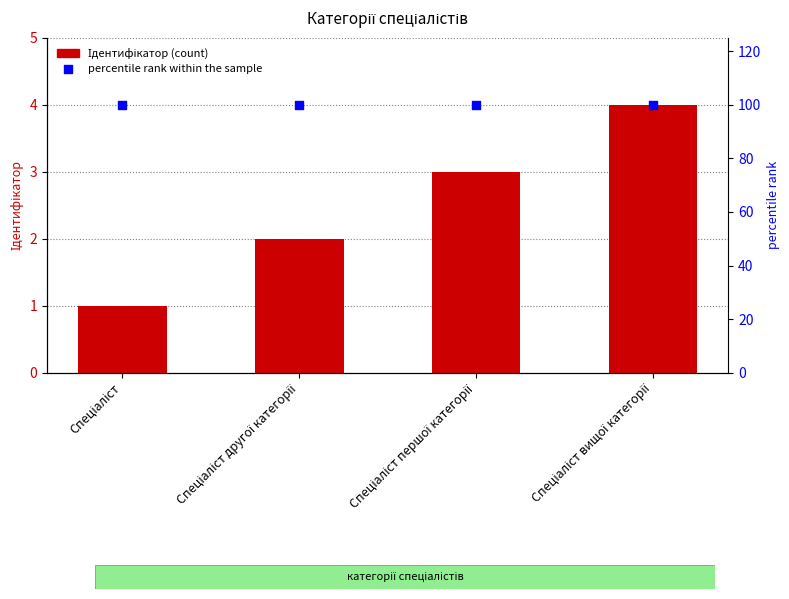

Which series has the largest Y range (max minus min)?

Ідентифікатор